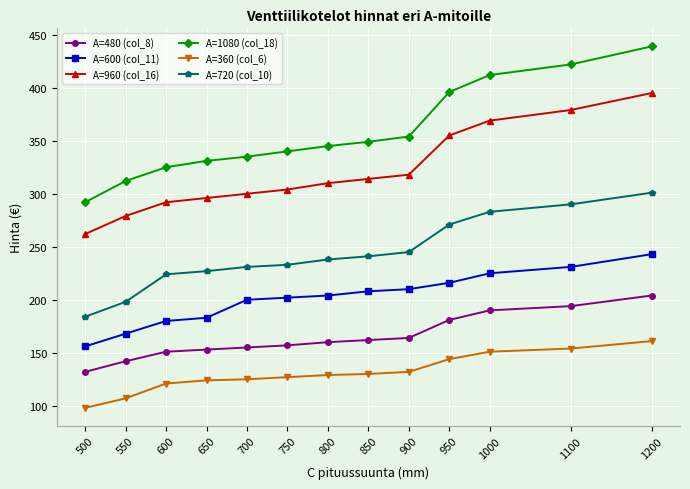

Rank the series by their maximum value, from lowest to highest.

A=360 (col_6), A=480 (col_8), A=600 (col_11), A=720 (col_10), A=960 (col_16), A=1080 (col_18)